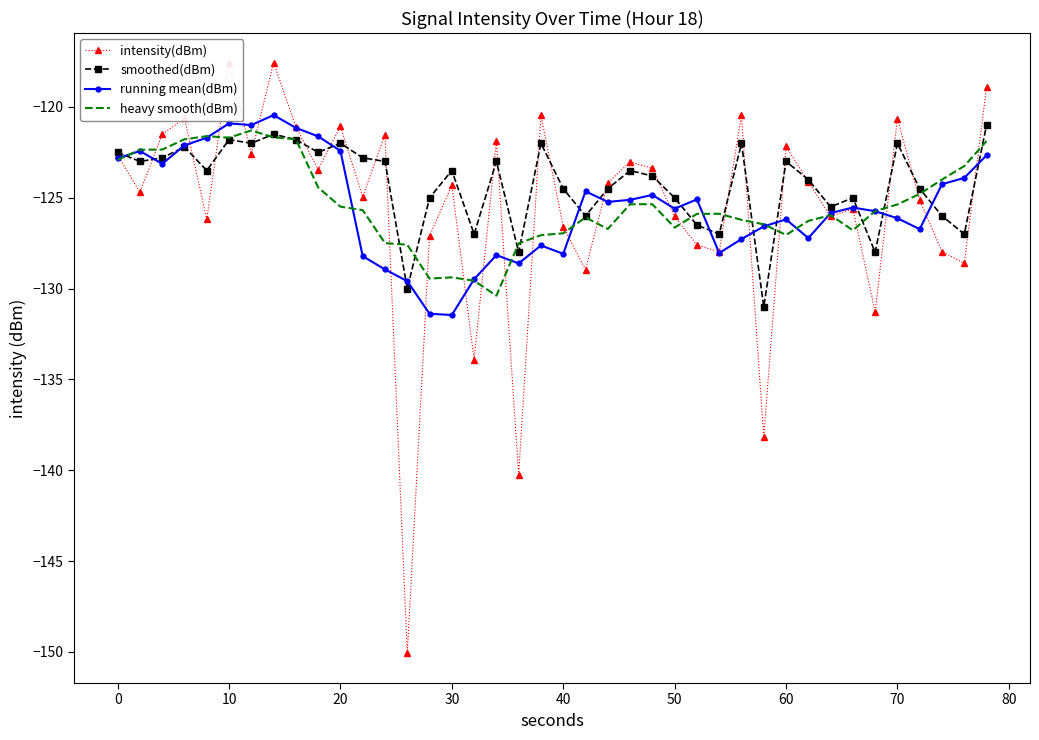

In running mean(dBm), how many points are higher than both neighbors (excluding endpoints)?

10